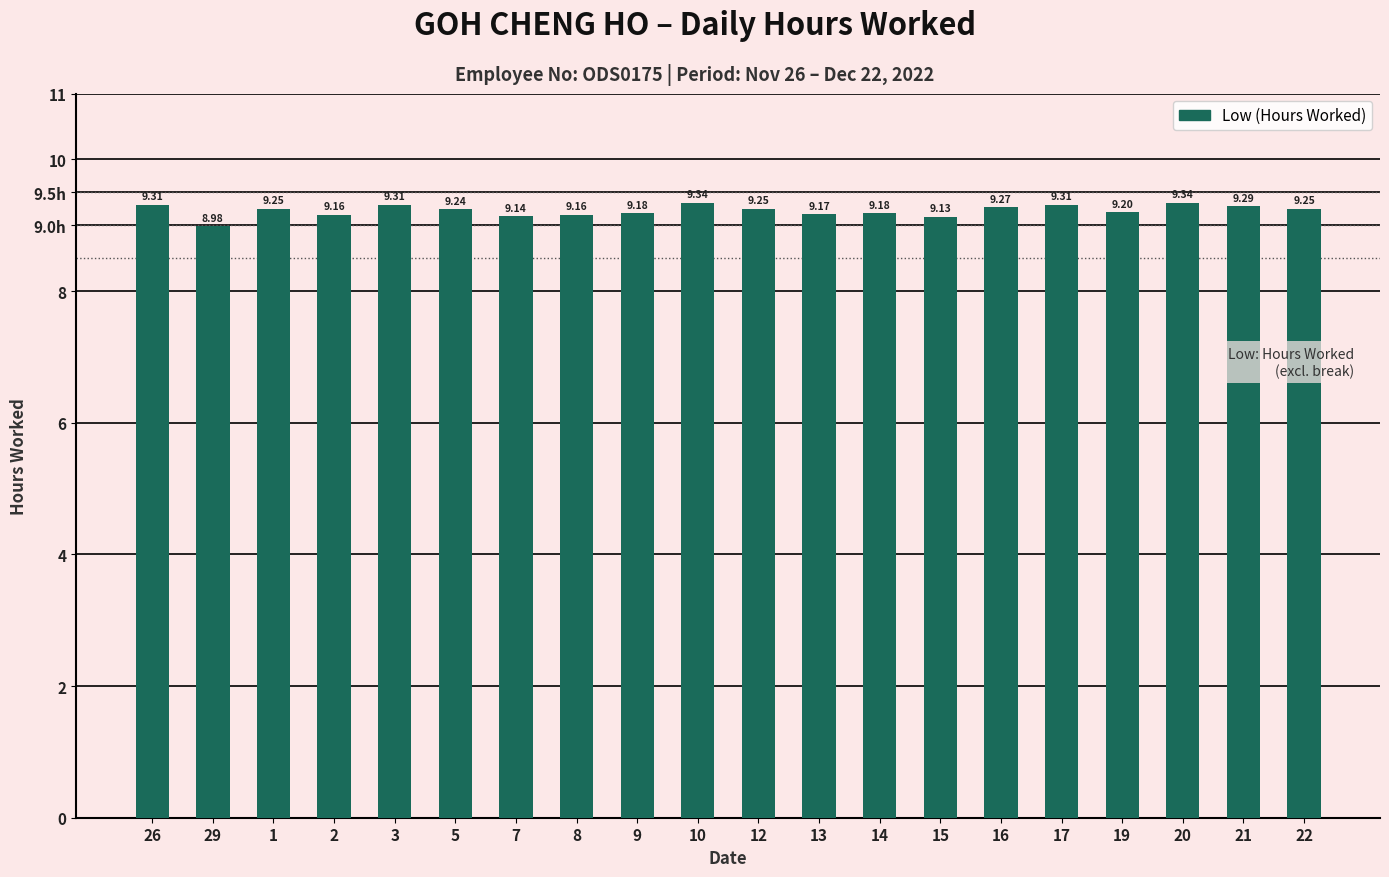

The chart shows a value of 2.5 at 19. True or false?

False